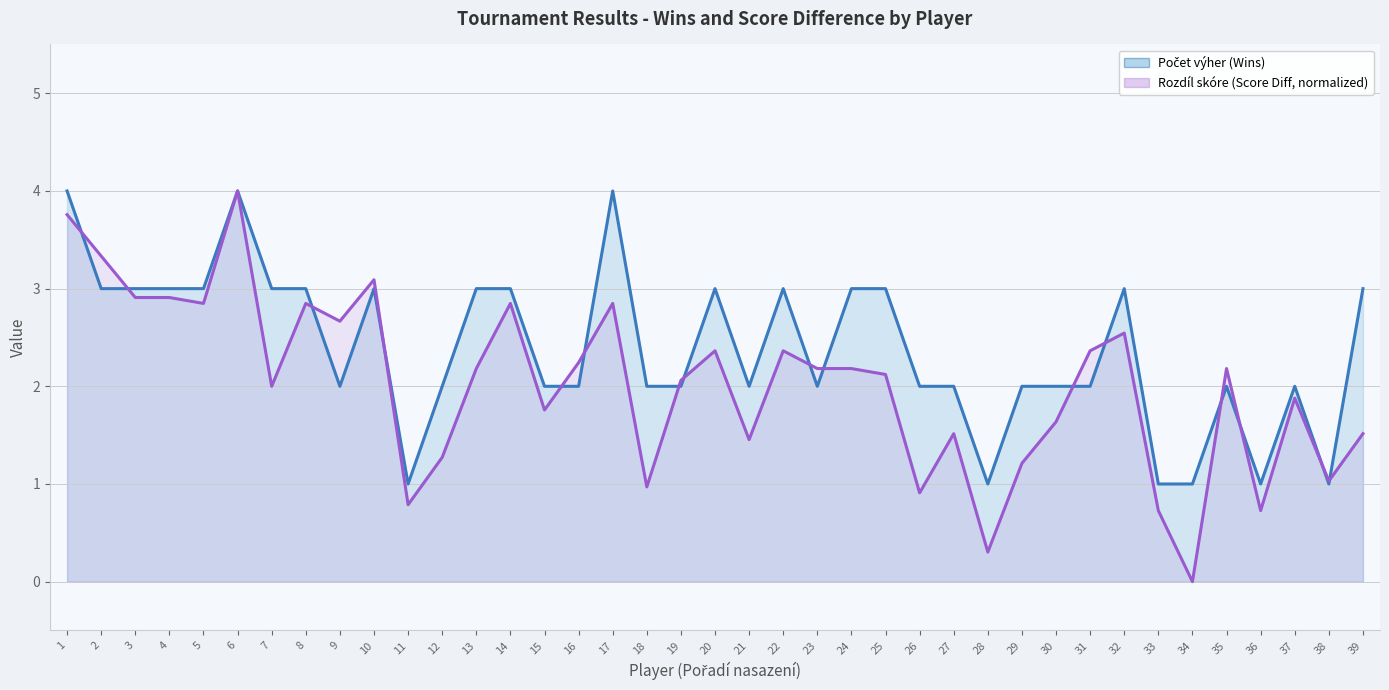

Rank the categories by Rozdíl skóre value from highest to lowest.

6, 1, 2, 10, 3, 4, 5, 8, 14, 17, 9, 32, 20, 22, 31, 16, 13, 23, 24, 35, 25, 19, 7, 37, 15, 30, 27, 39, 21, 12, 29, 38, 18, 26, 11, 33, 36, 28, 34